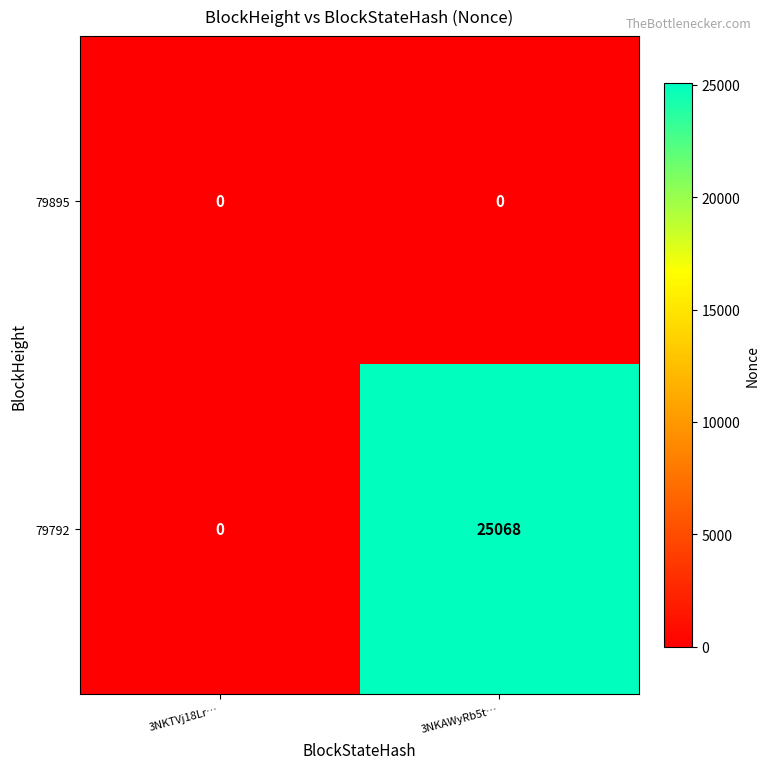

What is the spread (max minus min) of values at 3NKAWyRb5t…?

25068